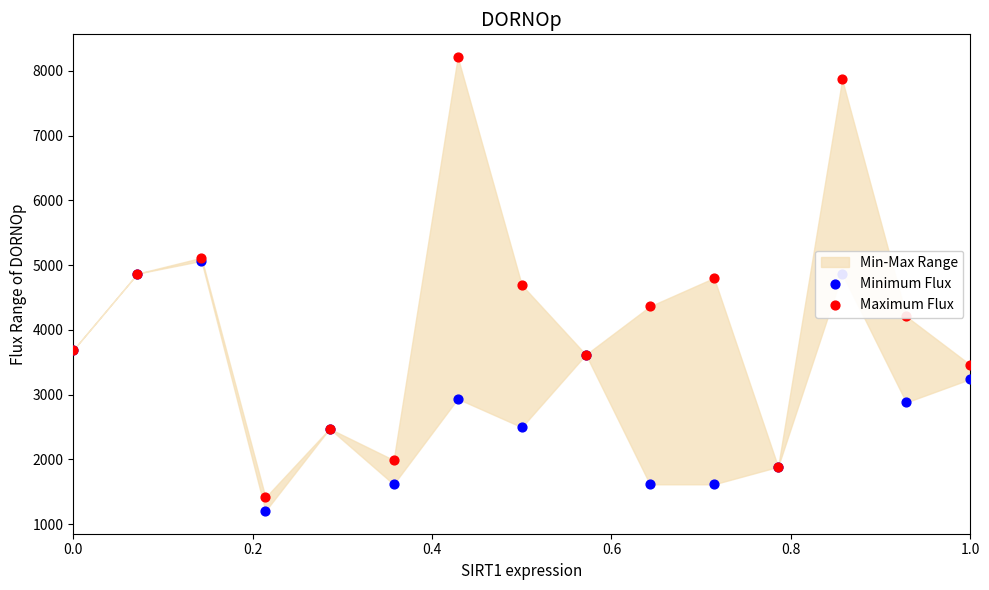

At how many categories does at least one series exceed 5014?

3